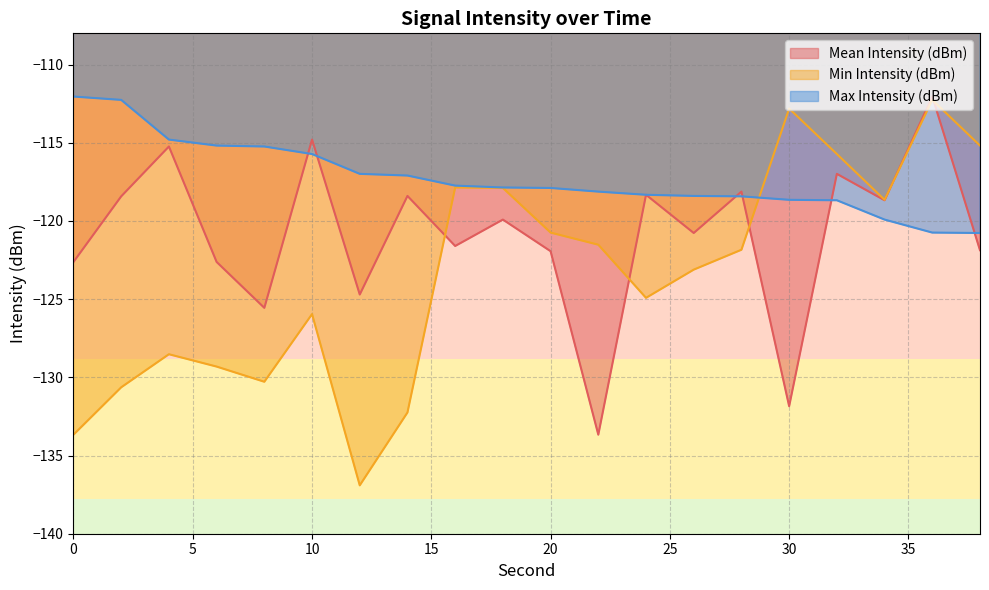

What is the difference between the second highest and minimum values in the Min Intensity (dBm) series?

24.1